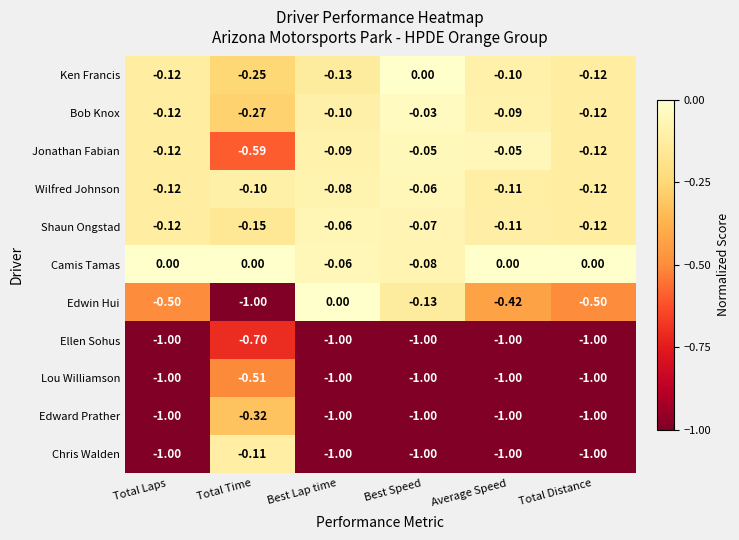

Is the value of Edwin Hui at Total Laps greater than the value of Shaun Ongstad at Best Speed?

No